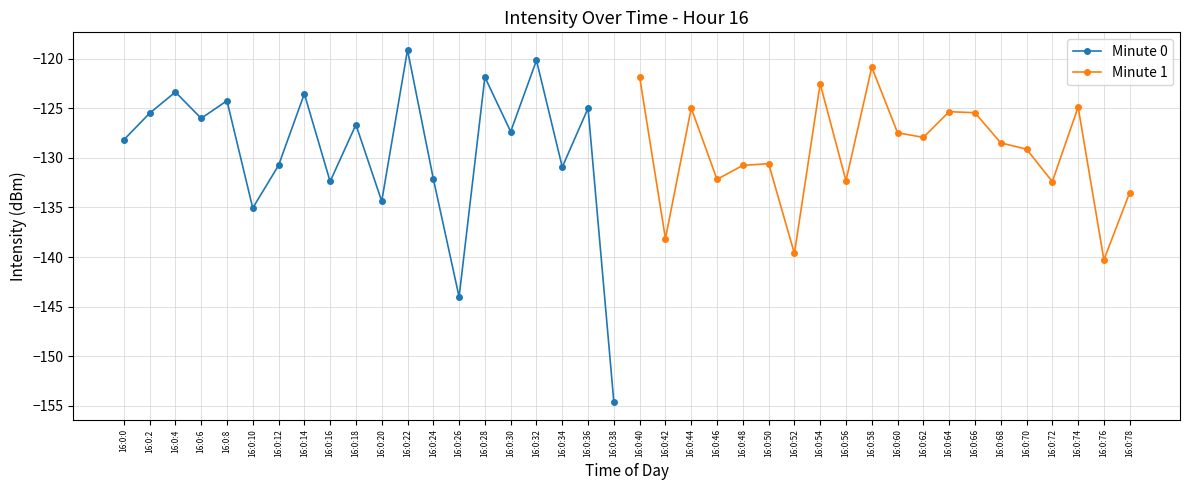

What is the value of the Minute 1 point at the 2nd from the left?

-138.1